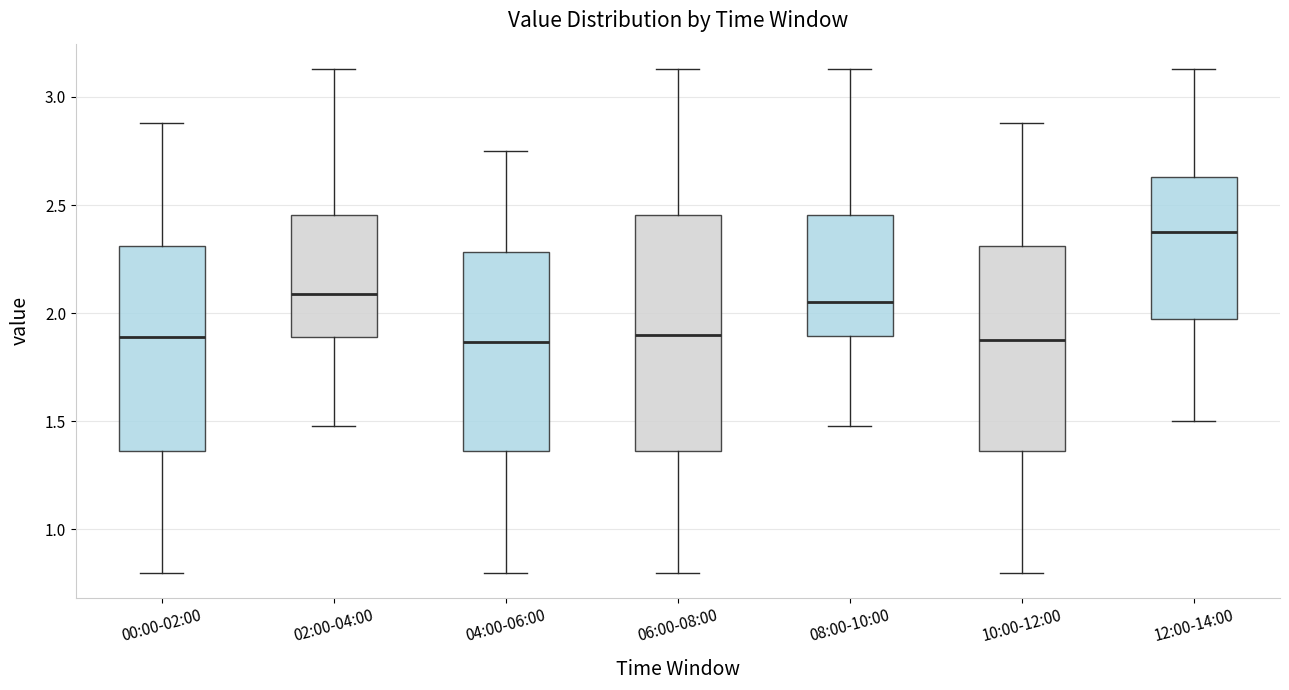

Which box is the tallest, from its lower edge to its upper edge?

06:00-08:00